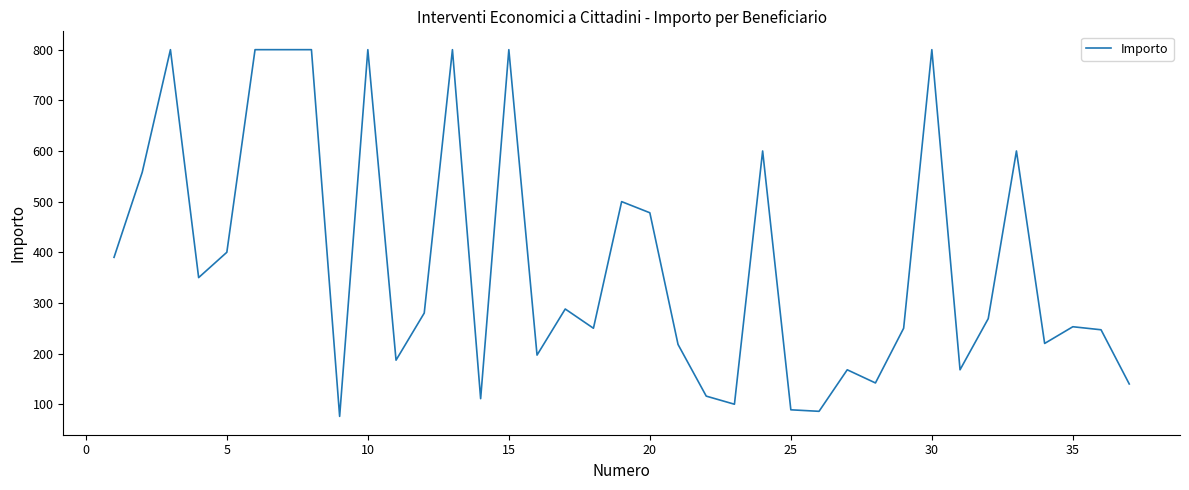

What is the minimum value shown in the chart?

76